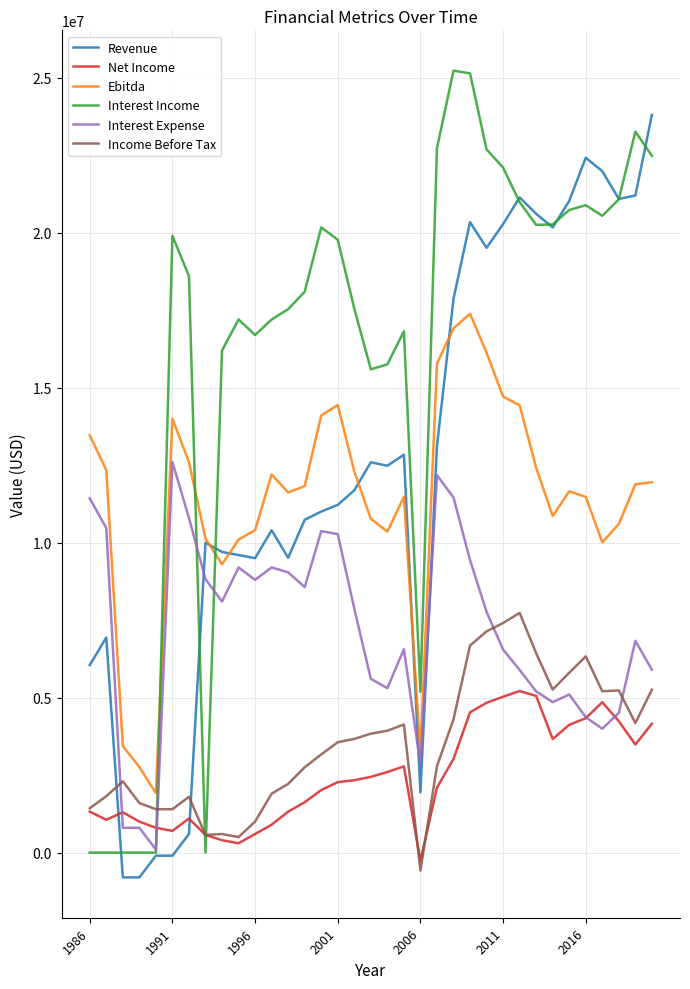

True or false: Net Income and Revenue cross at least once.

True